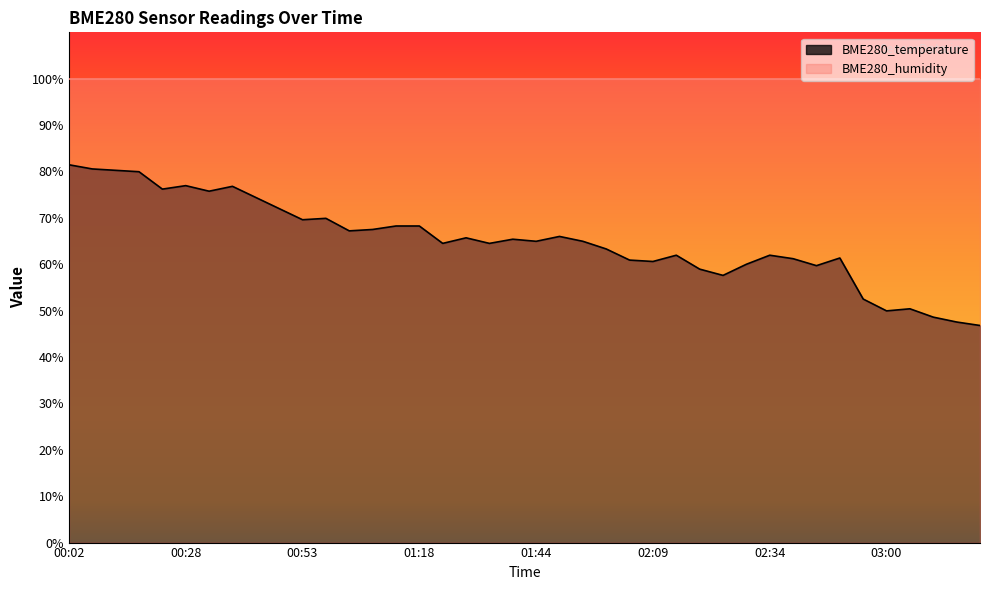

Reading left to right, transcribe all the data shown in this chart.

81.4	80.5	80.2	80.0	76.2	77.0	75.8	76.8	74.4	72.0	69.6	69.9	67.2	67.5	68.2	68.2	64.5	65.7	64.5	65.4	65.0	66.0	65.0	63.3	60.9	60.6	61.9	59.0	57.6	60.0	61.9	61.2	59.7	61.3	52.5	50.0	50.4	48.6	47.5	46.8